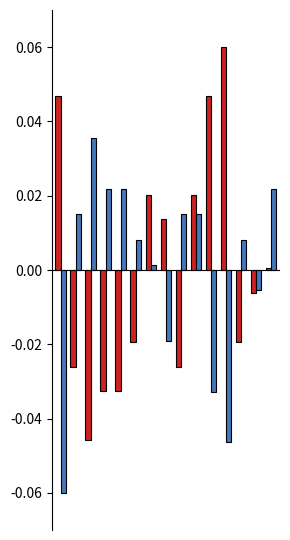

How many bars are there in total?

30